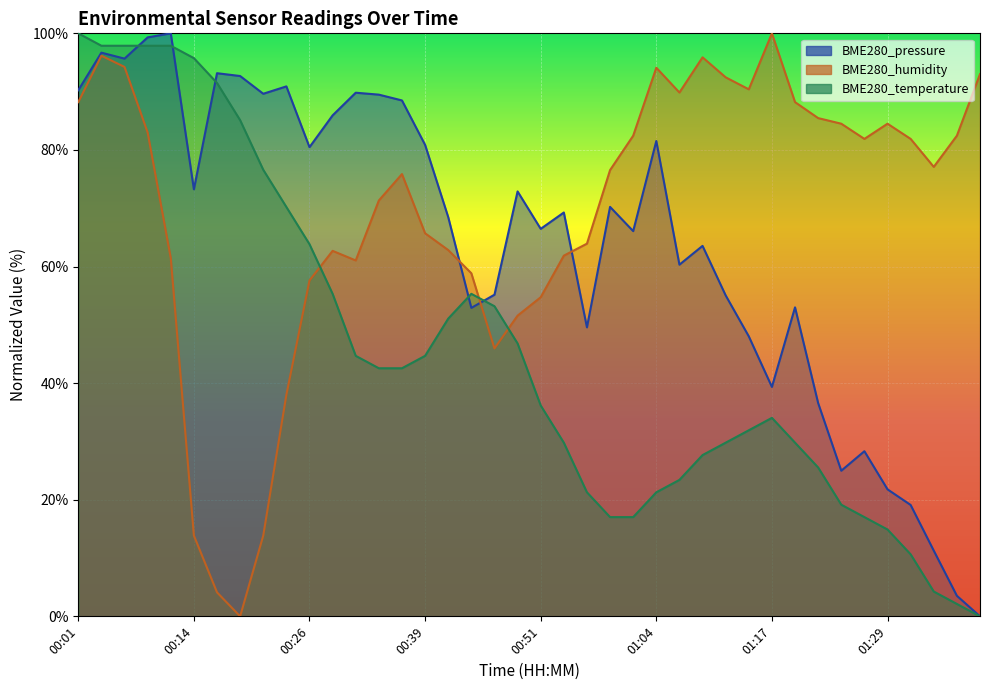

How many lines are shown in the chart?

3